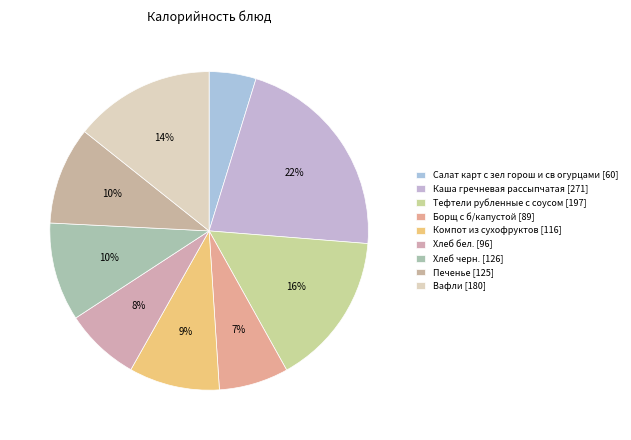

To the nearest percent, what percentage of the pie is Салат карт с зел горош и св огурцами?

5%